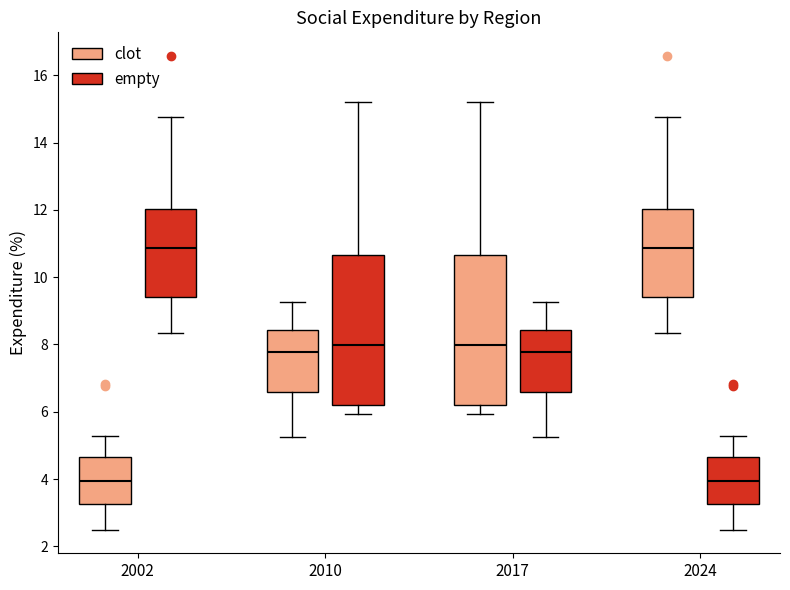

Where is the upper edge of the box for 2010 (clot) on the y-axis? The values are not printed on the chart, so give them approximately, as read against the axis.

8.4